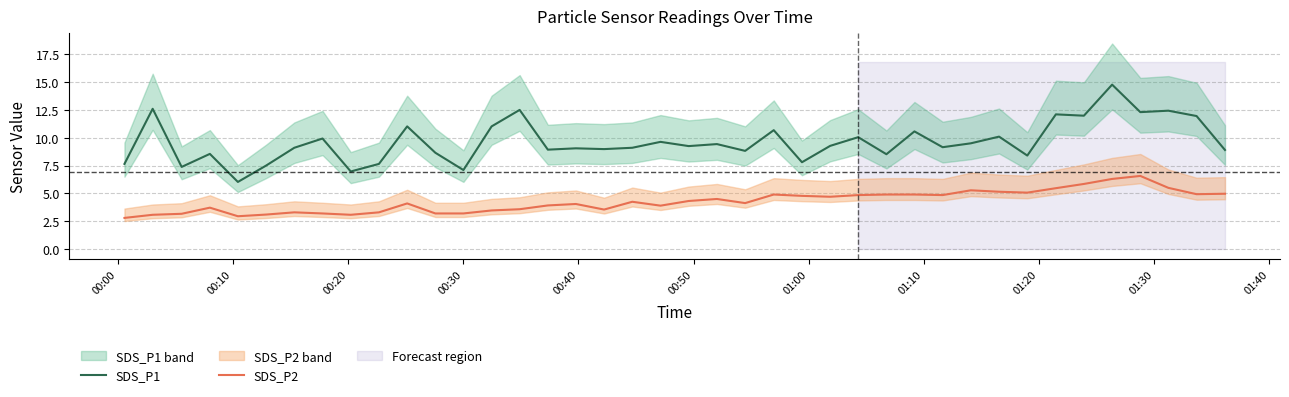

What is the lowest value of the SDS_P1 series?

6.0